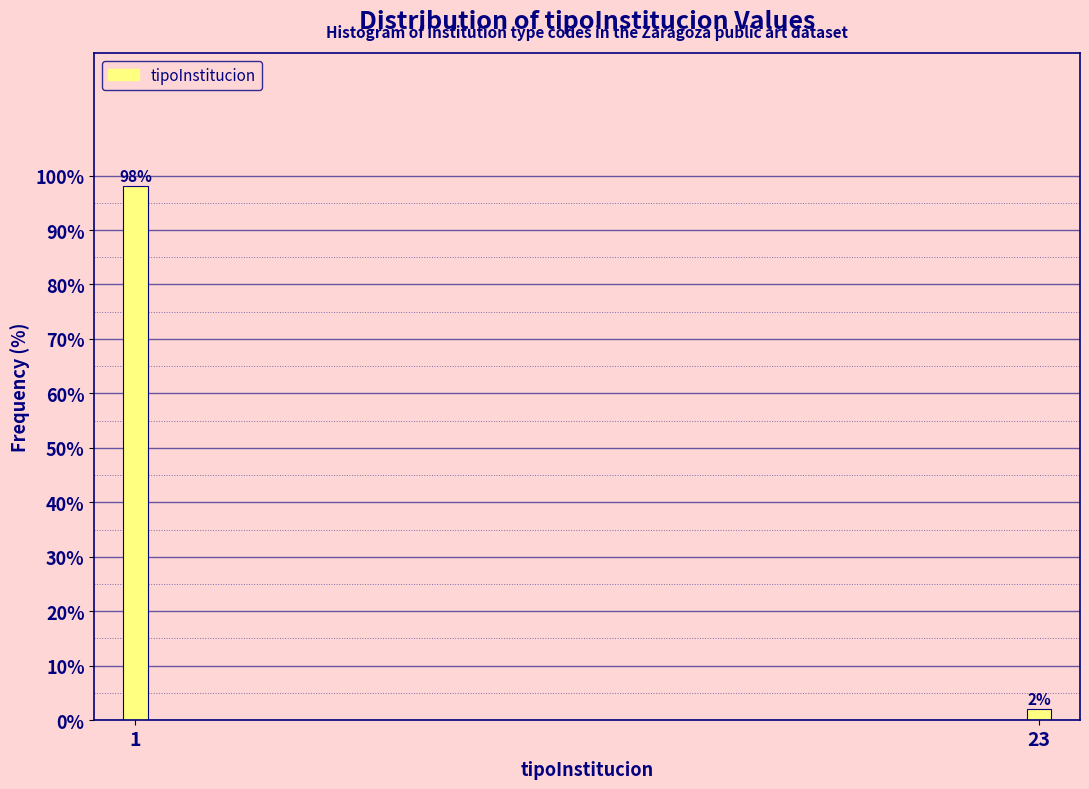

Reading left to right, list all the values displayed in this chart.

98	2